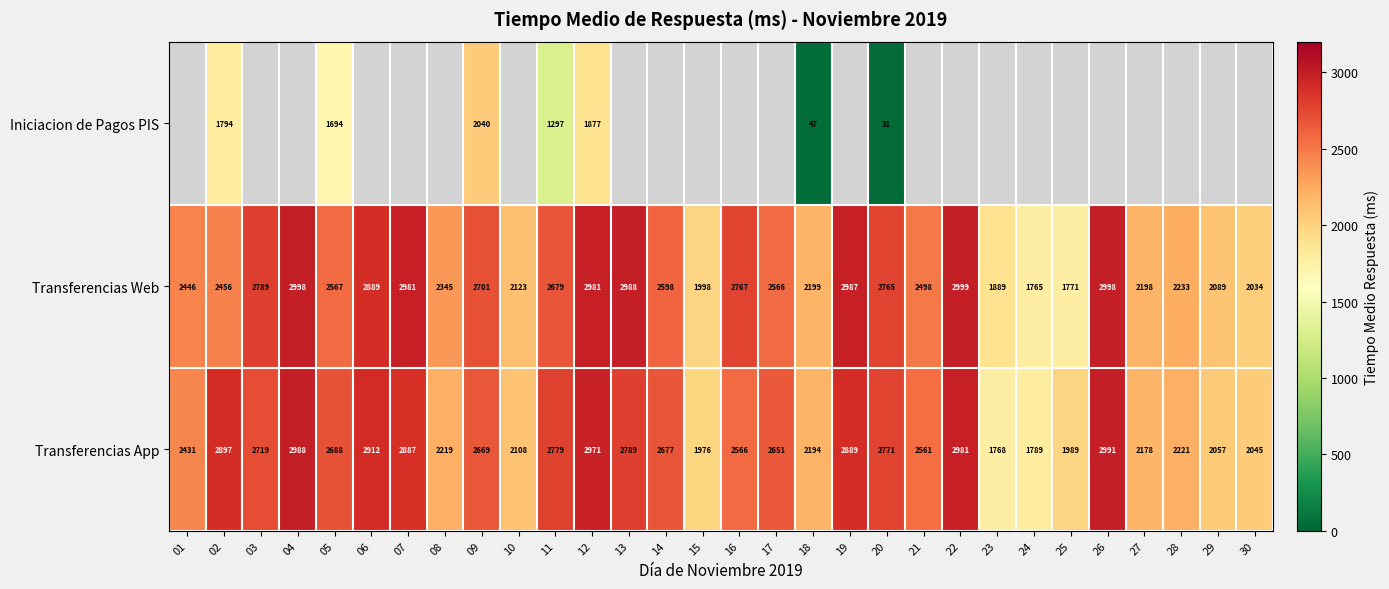

At which label is Transferencias Web closest to 2382?

08